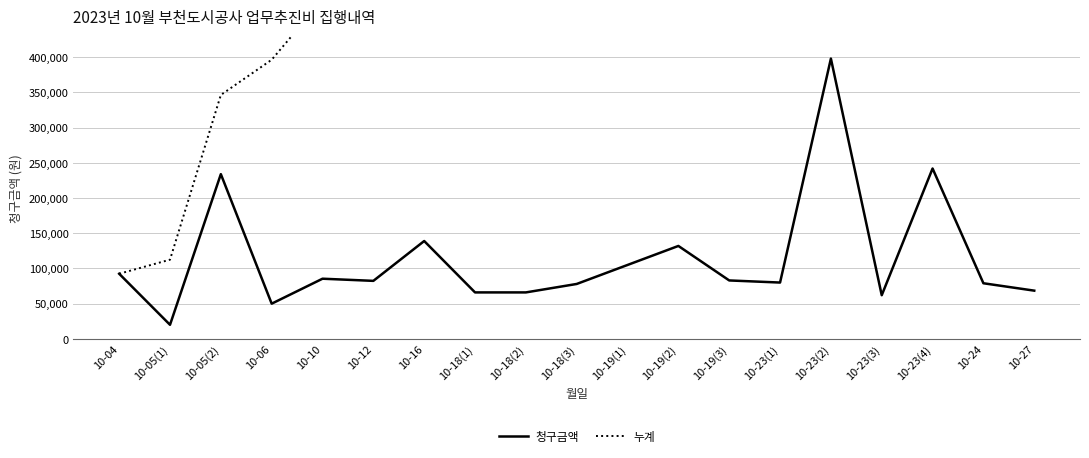

Rank the categories by 청구금액 value from lowest to highest.

10-05(1), 10-06, 10-23(3), 10-18(1), 10-18(2), 10-27, 10-18(3), 10-24, 10-23(1), 10-12, 10-19(3), 10-10, 10-04, 10-19(1), 10-19(2), 10-16, 10-05(2), 10-23(4), 10-23(2)